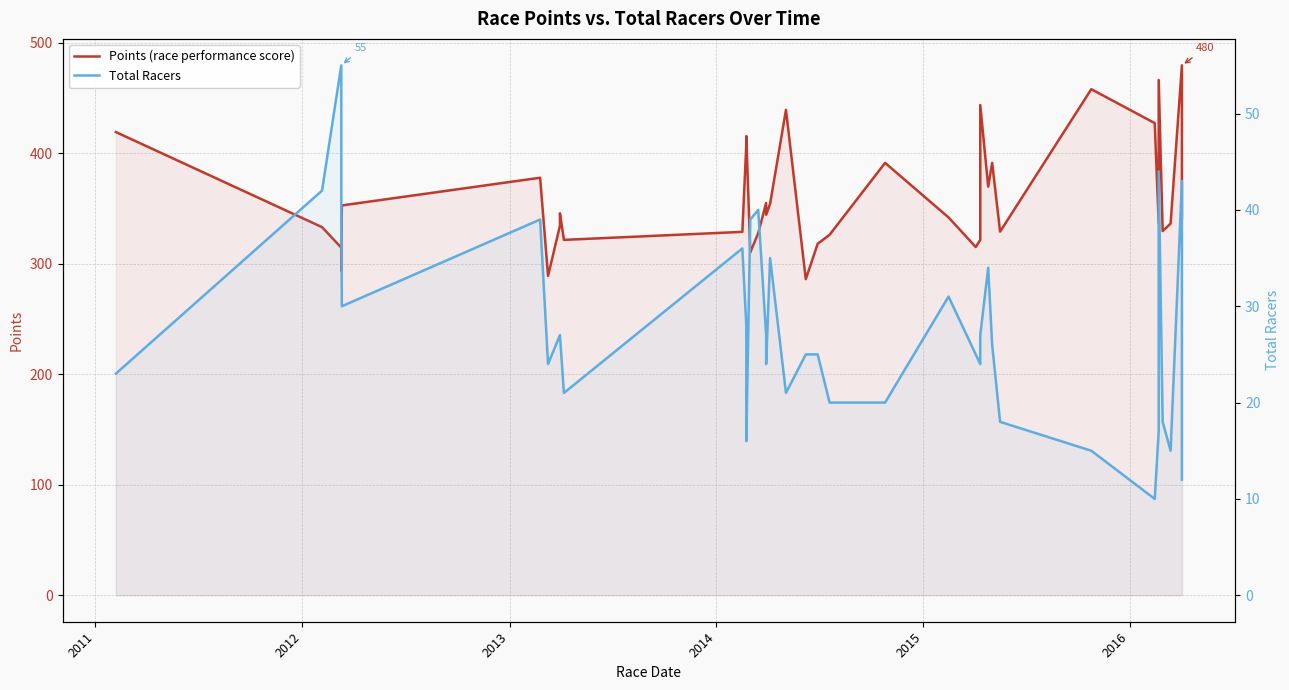

What are all the series names shown in the legend?

Points (race performance score), Total Racers